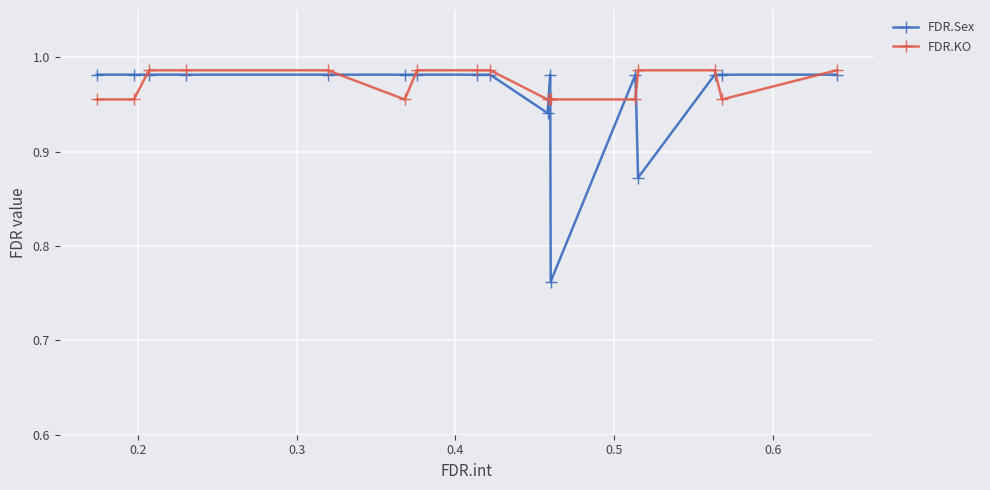

What is the sum of all FDR.KO values?

16.5